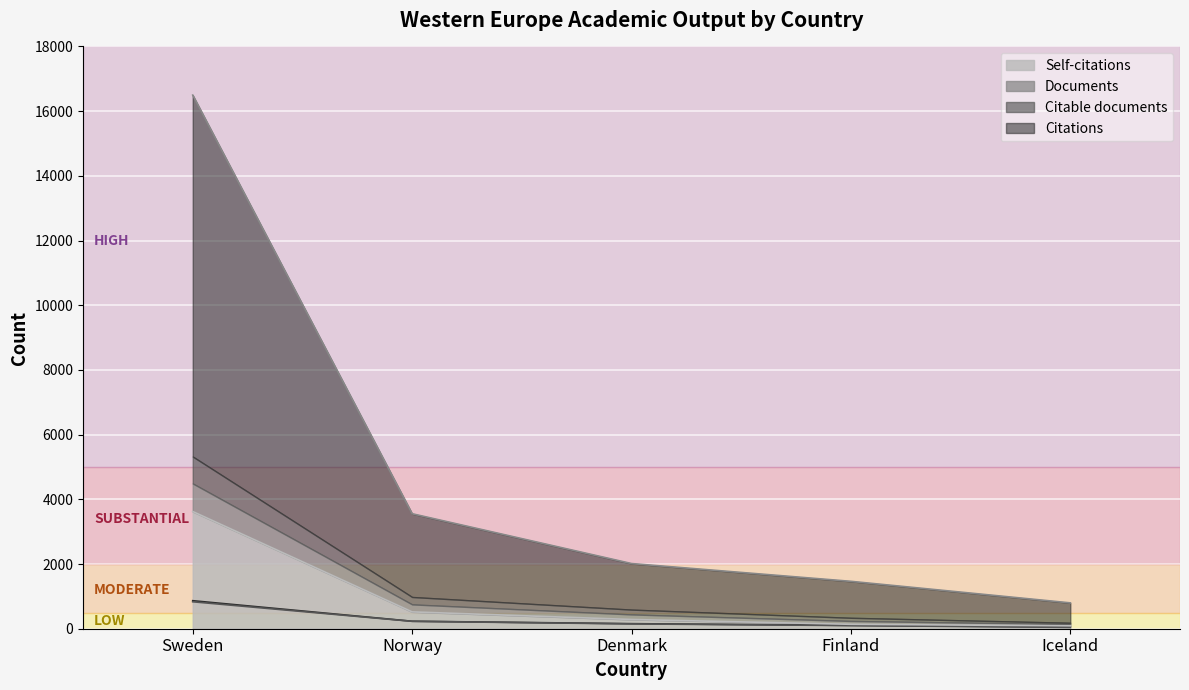

Which has a higher value, Finland or Denmark?

Denmark